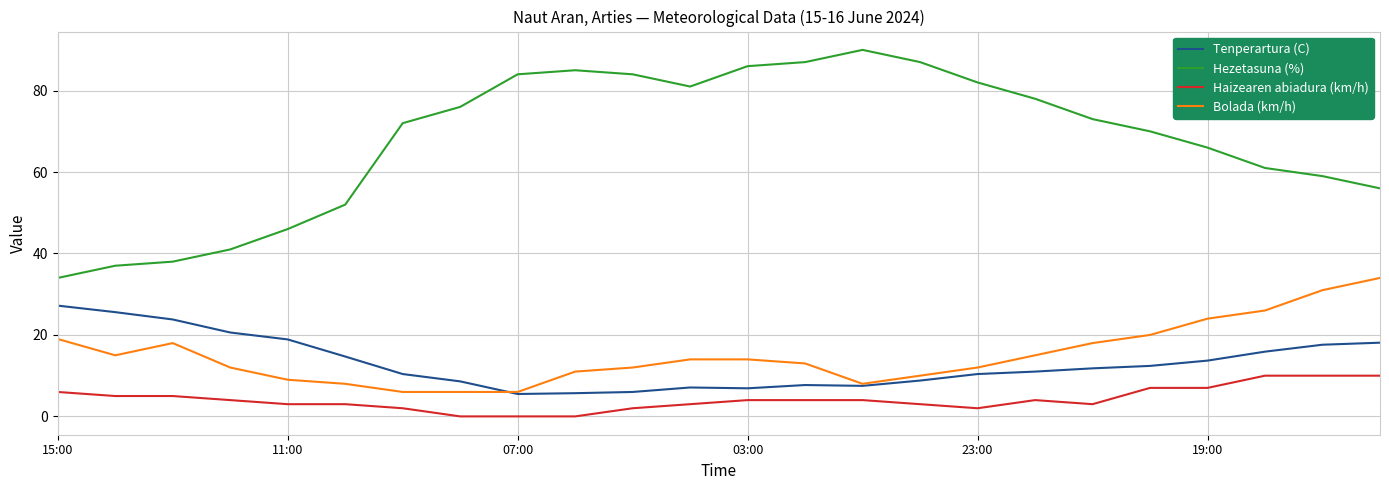

True or false: Haizearen abiadura (km/h) and Tenperartura (C) intersect in this chart.

False